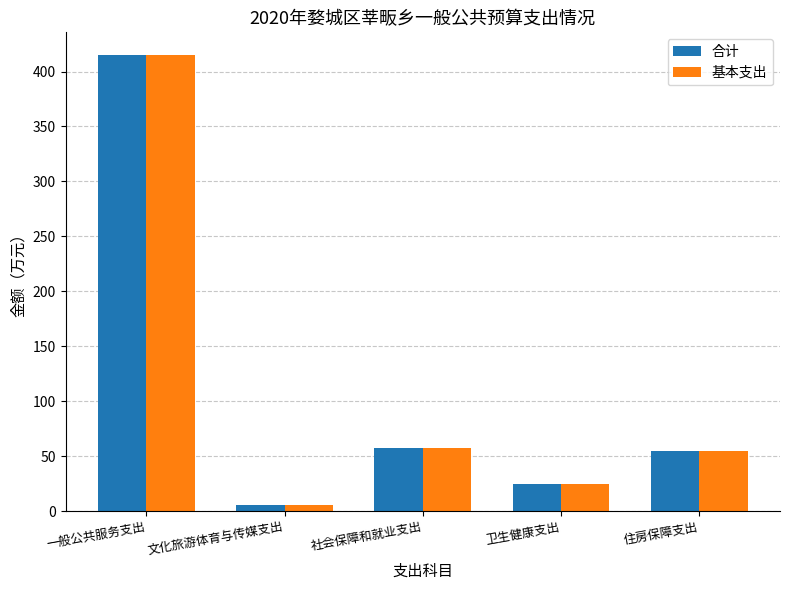

Is the value of 基本支出 at 卫生健康支出 greater than the value of 合计 at 社会保障和就业支出?

No